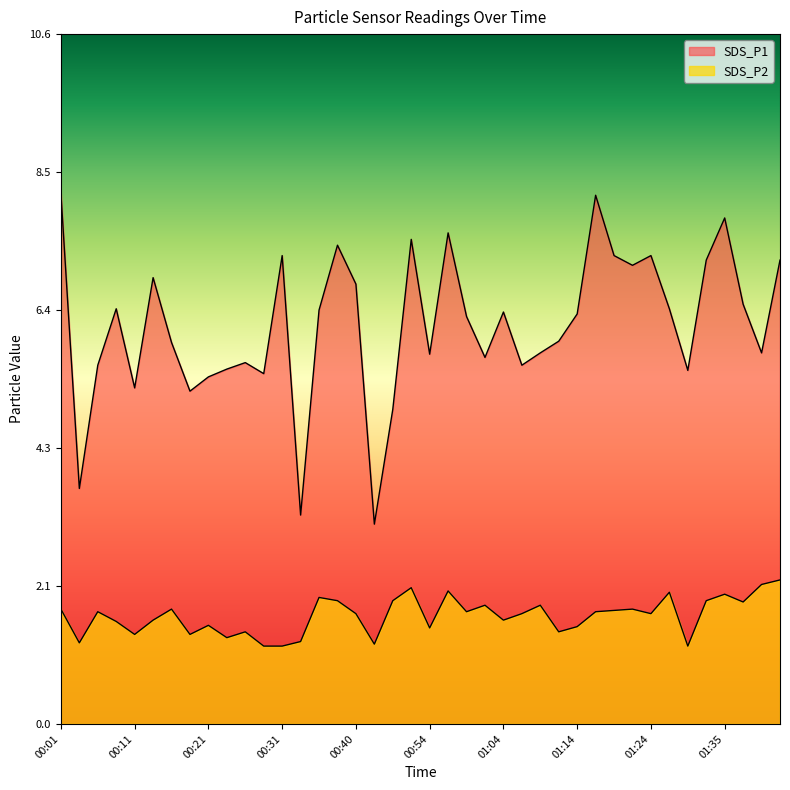

In SDS_P1, how many points are higher than both neighbors (excluding endpoints)?

11